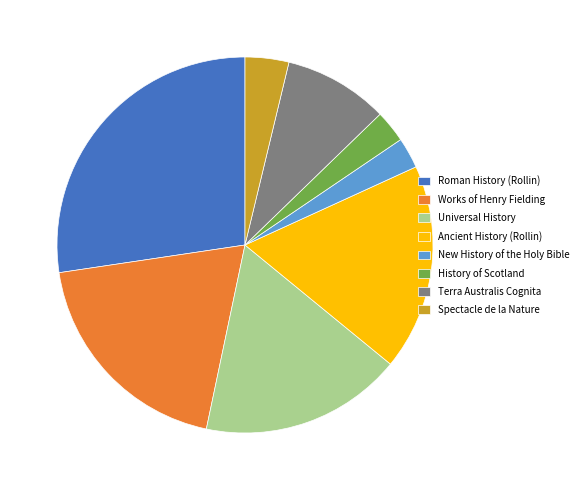

Is Roman History (Rollin) the majority of the pie?

No